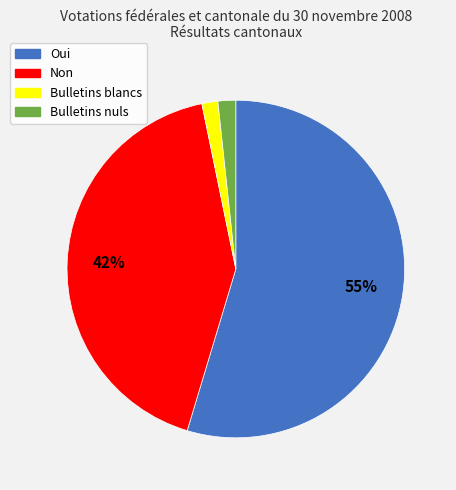

To the nearest percent, what is the average slice percentage?

25%